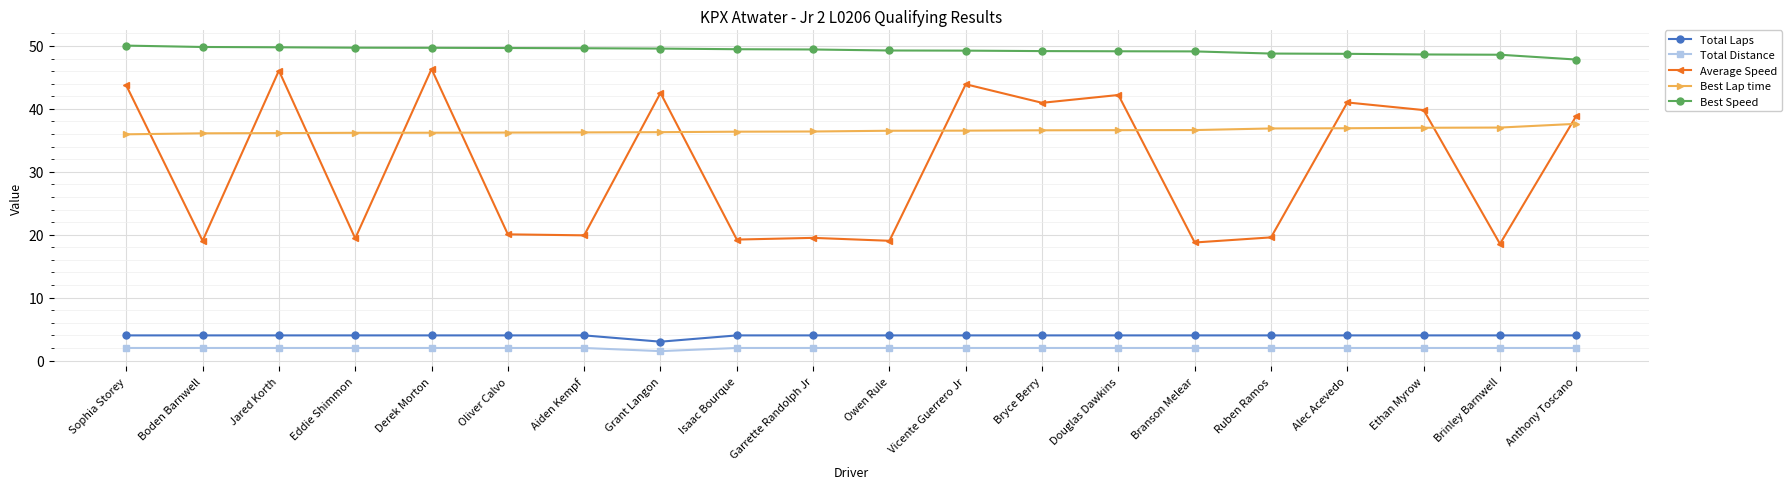

What is the label of the 5th point from the left?

Derek Morton